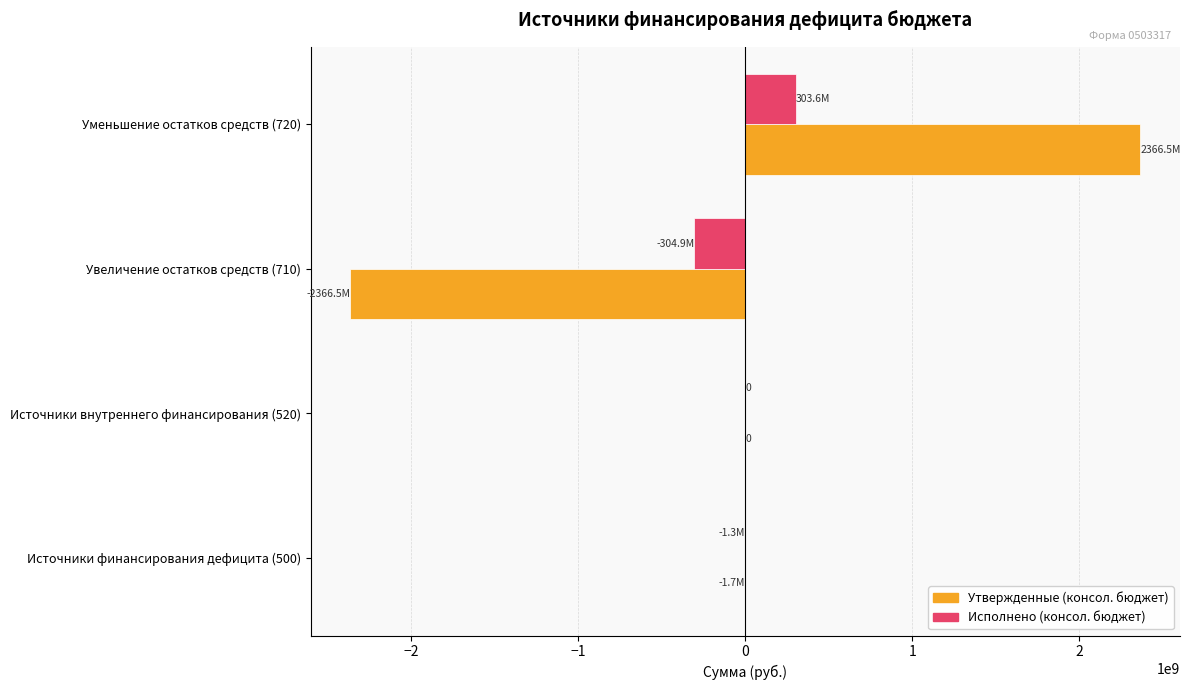

The value of Исполнено (консол. бюджет) at Источники внутреннего финансирования (520) is -330211726.7. True or false?

False